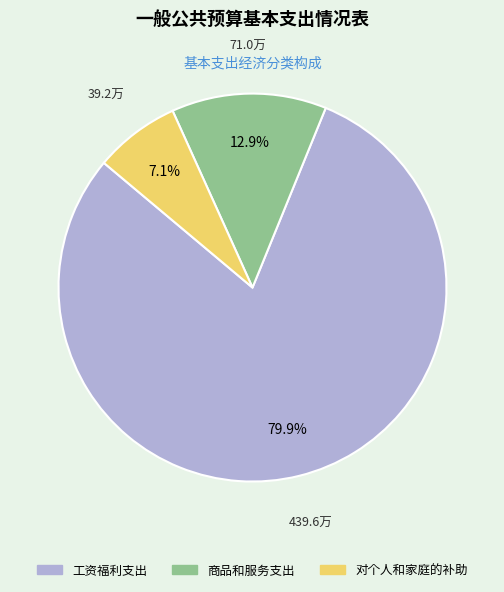

True or false: 工资福利支出 accounts for 90% of the total.

False